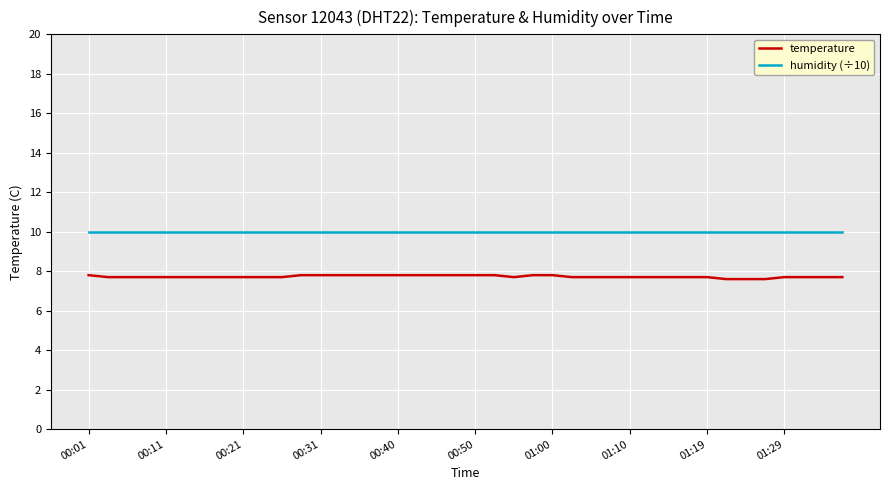

List the series in order of their peak value, highest first.

humidity (÷10), temperature